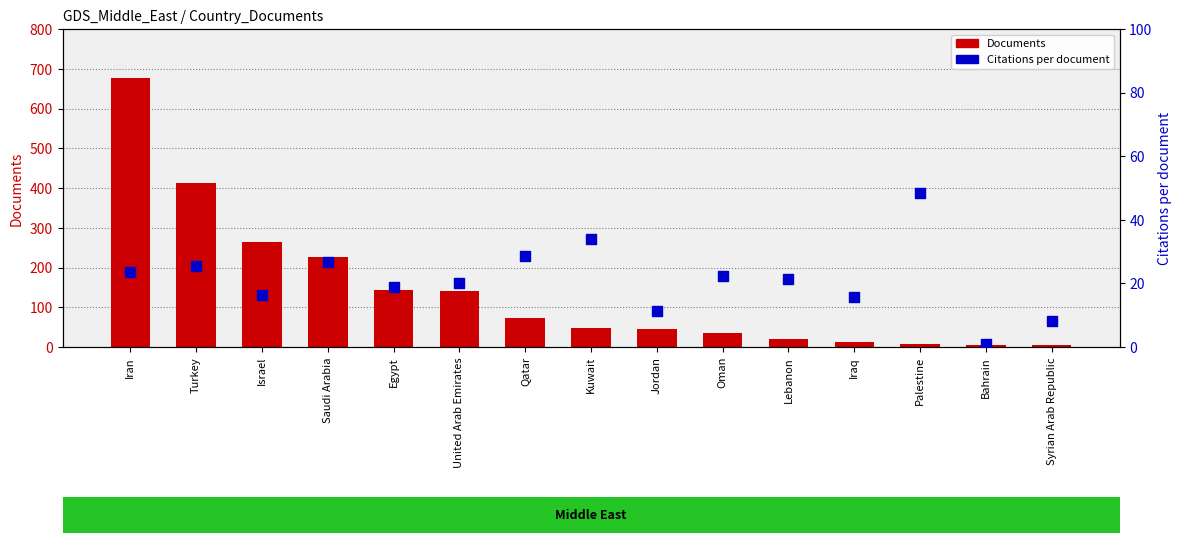

What are all the series names shown in the legend?

Documents, Citations per document